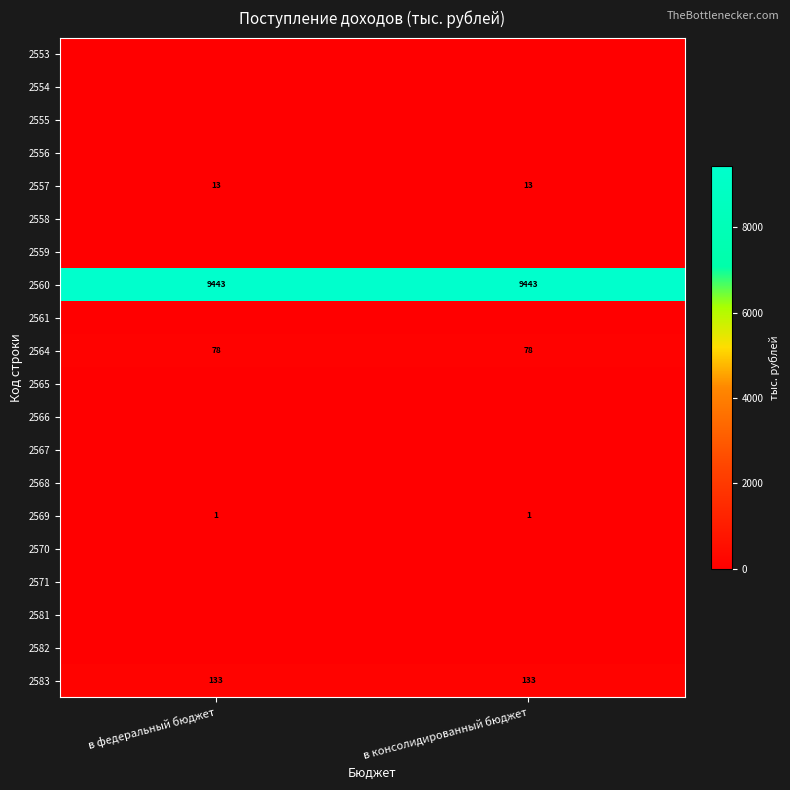

What is the minimum value for 2564?

78